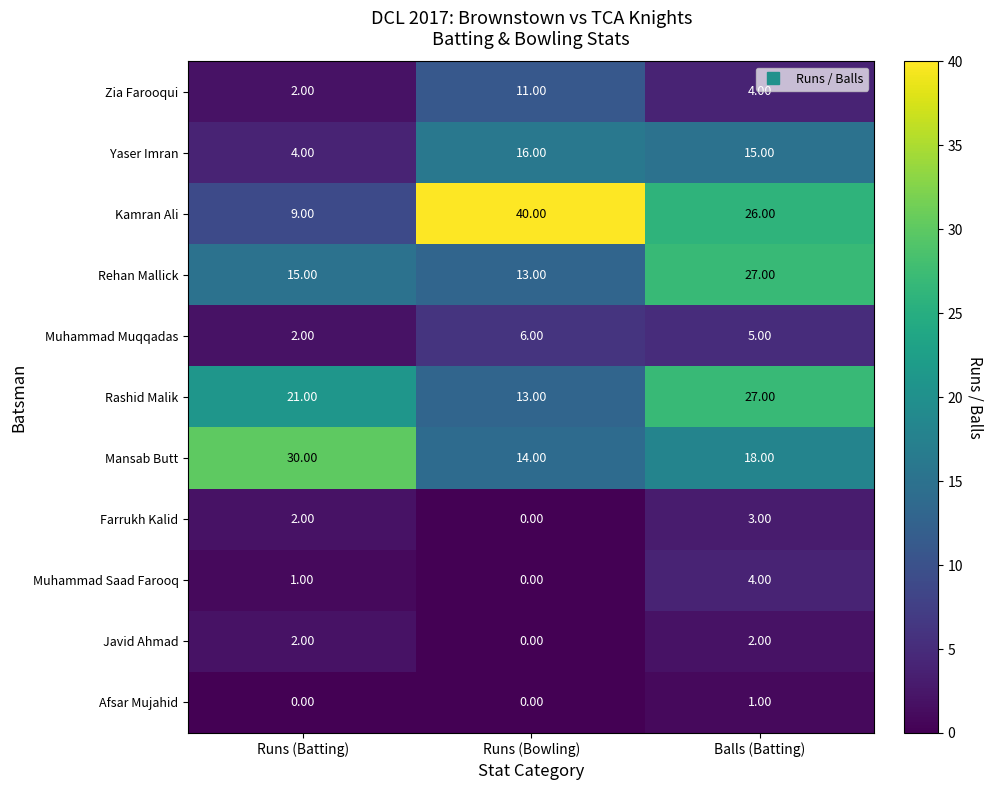

At which category is the sum across all series the highest?

Balls (Batting)